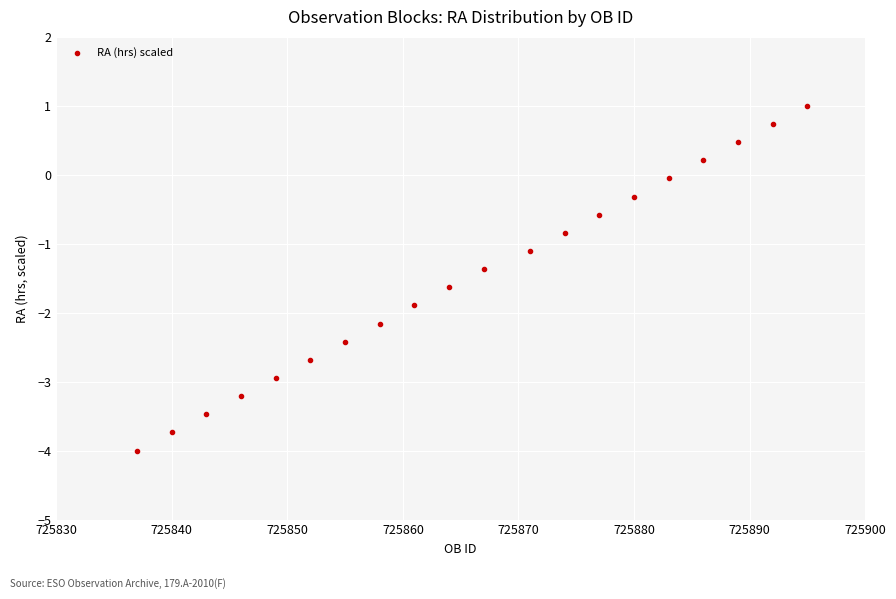

What is the range of X values (max minus min)?

58.0